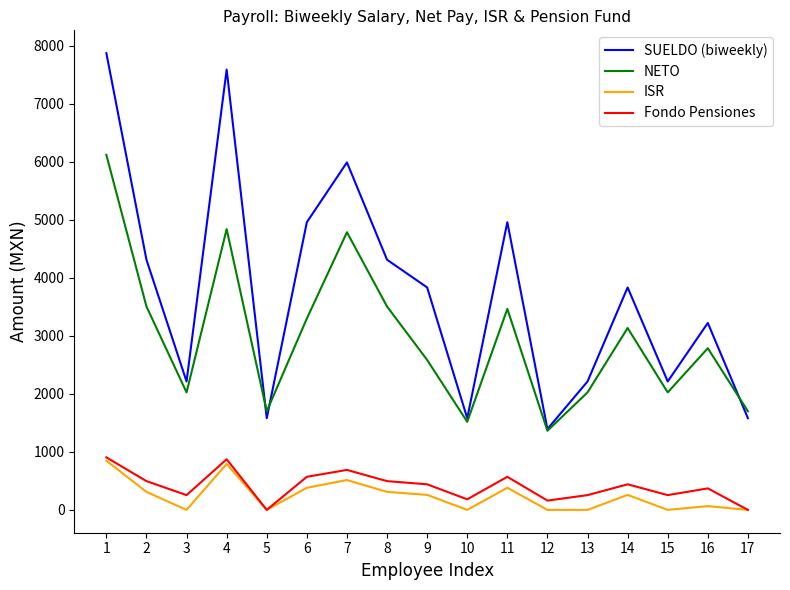

How many lines are shown in the chart?

4